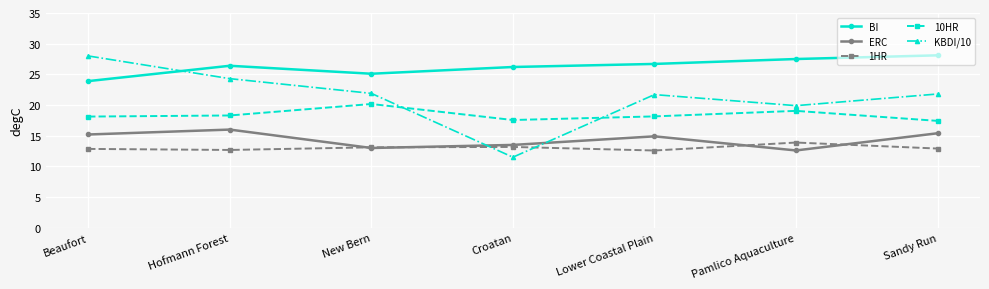

What is the sum of the 10HR values at New Bern and Lower Coastal Plain?

38.3